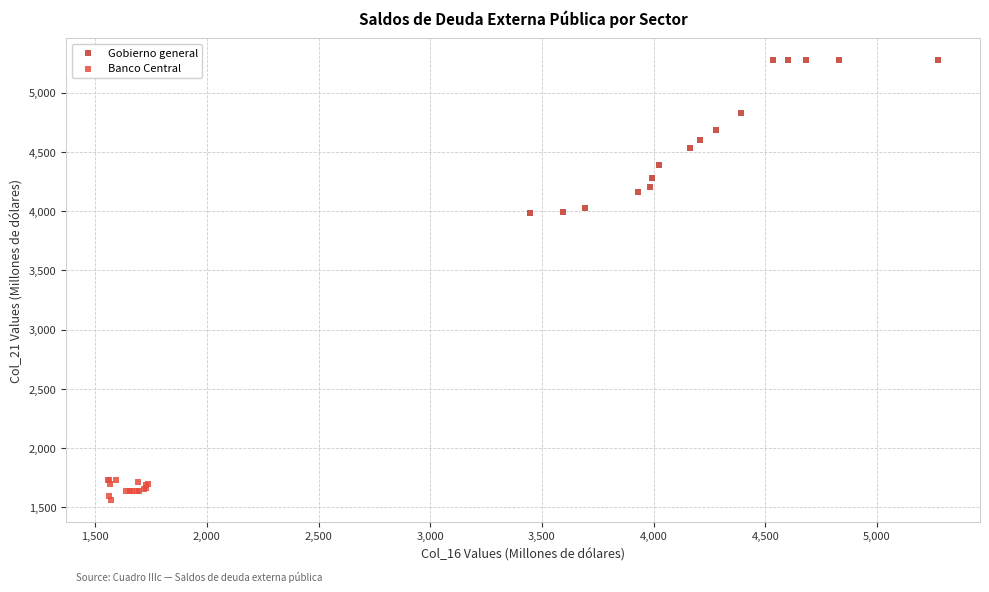

Which series reaches the maximum Y coordinate?

Gobierno general